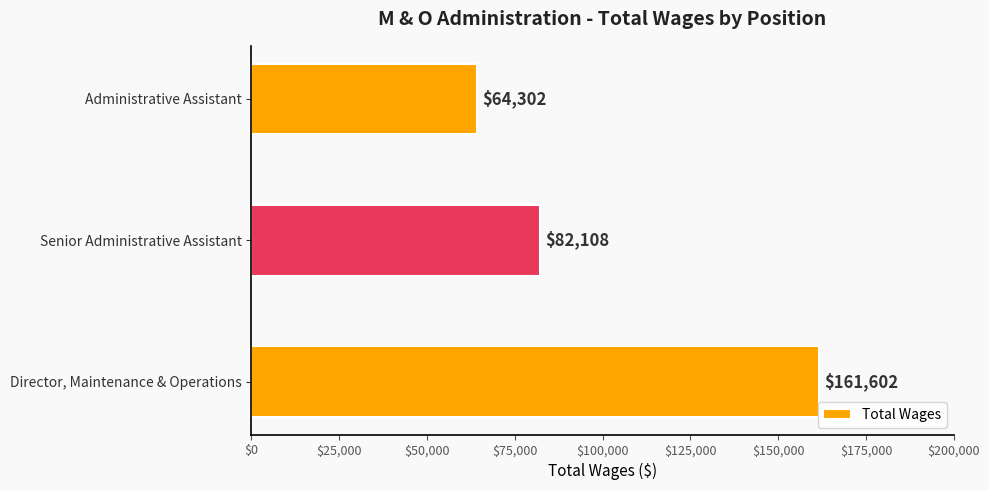

Are the bars grouped side by side (vs. stacked)?

No